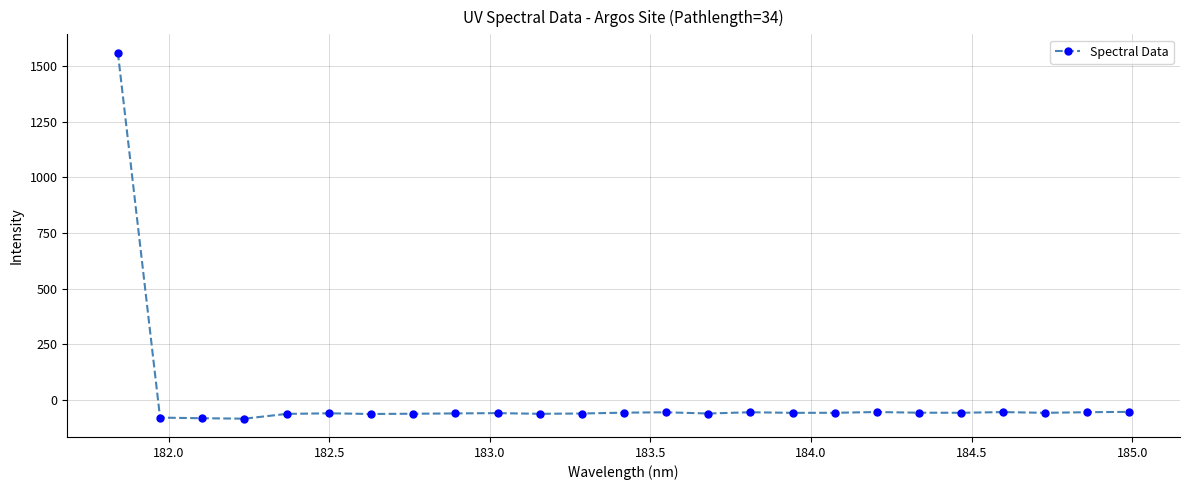

What is the sum of all values?

81.5